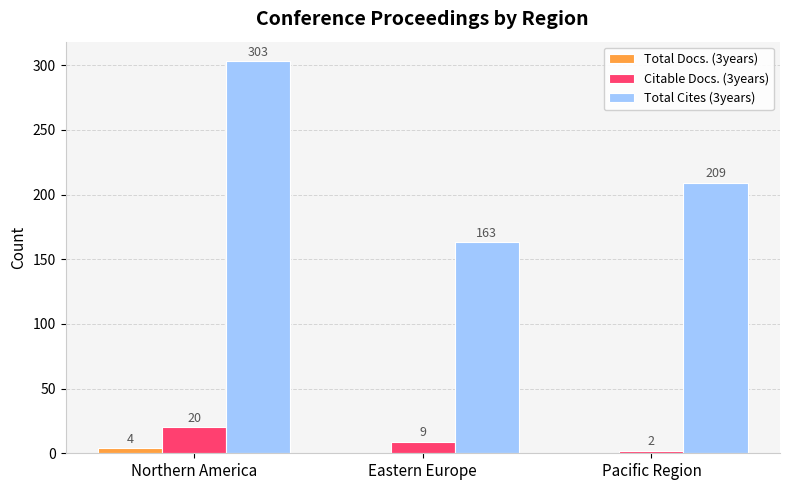

What is the total value across all series at Northern America?

327